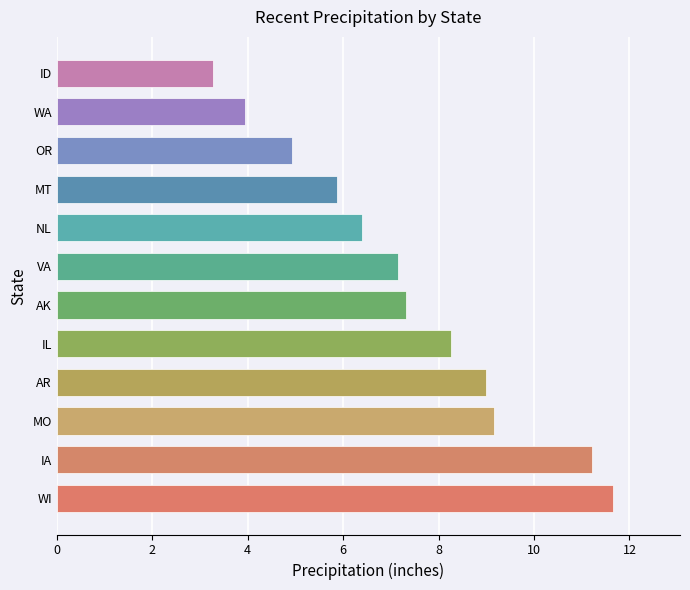

What position from the right is MT?

4